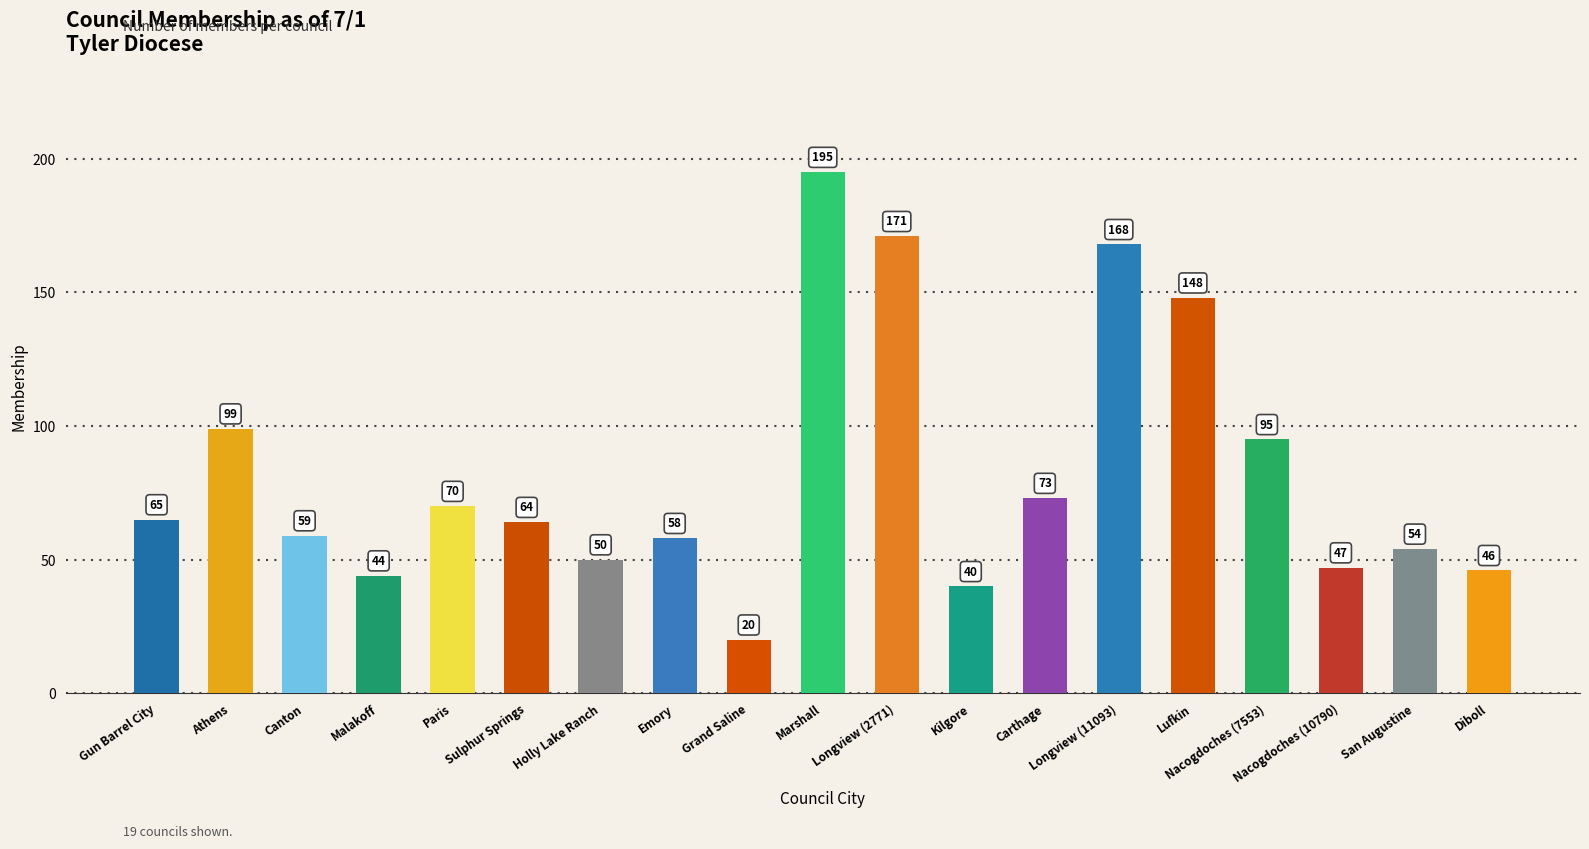

Is it true that the value at Longview (11093) is 264?

False